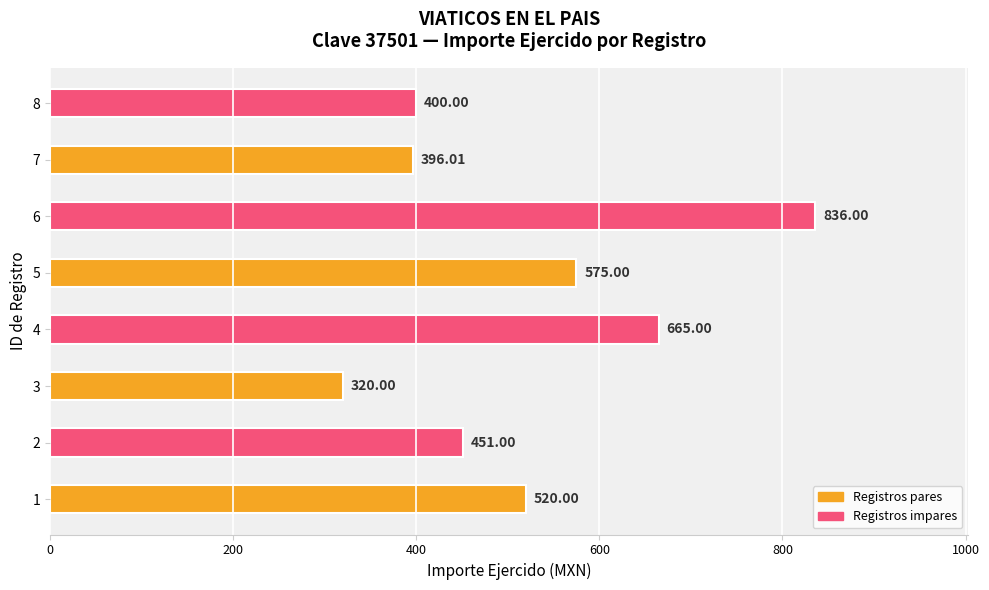

Rank the categories by value from lowest to highest.

3, 7, 8, 2, 1, 5, 4, 6